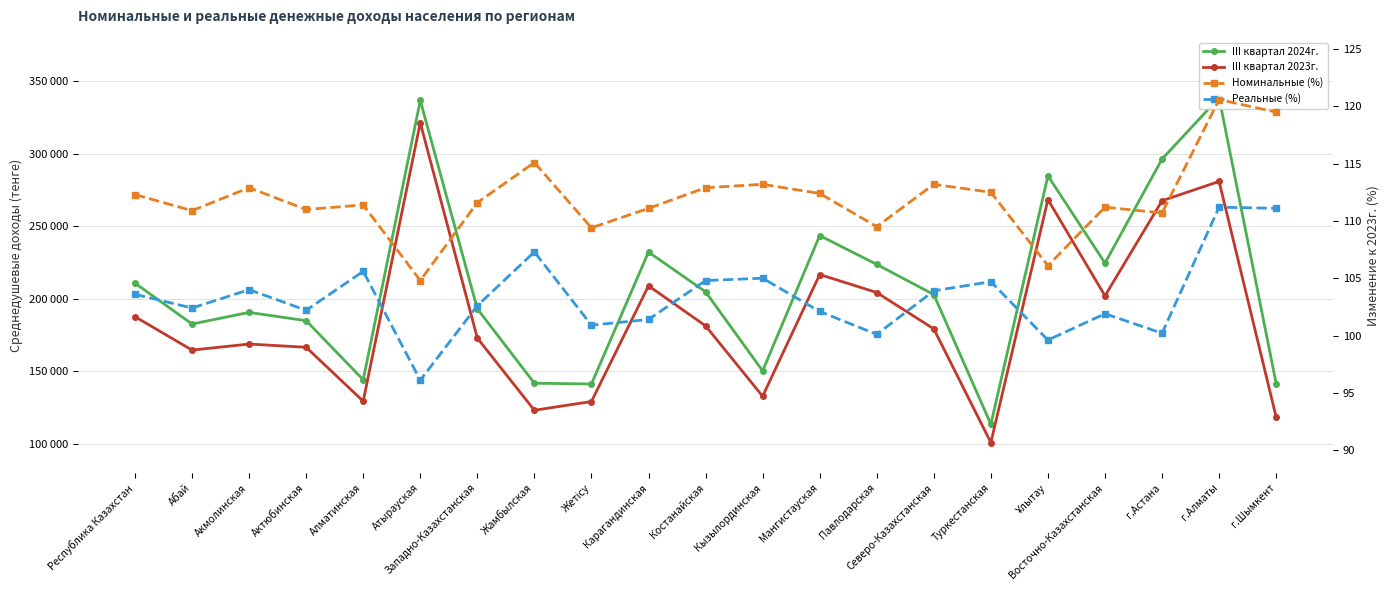

Is this an area chart (filled region under the line)?

No